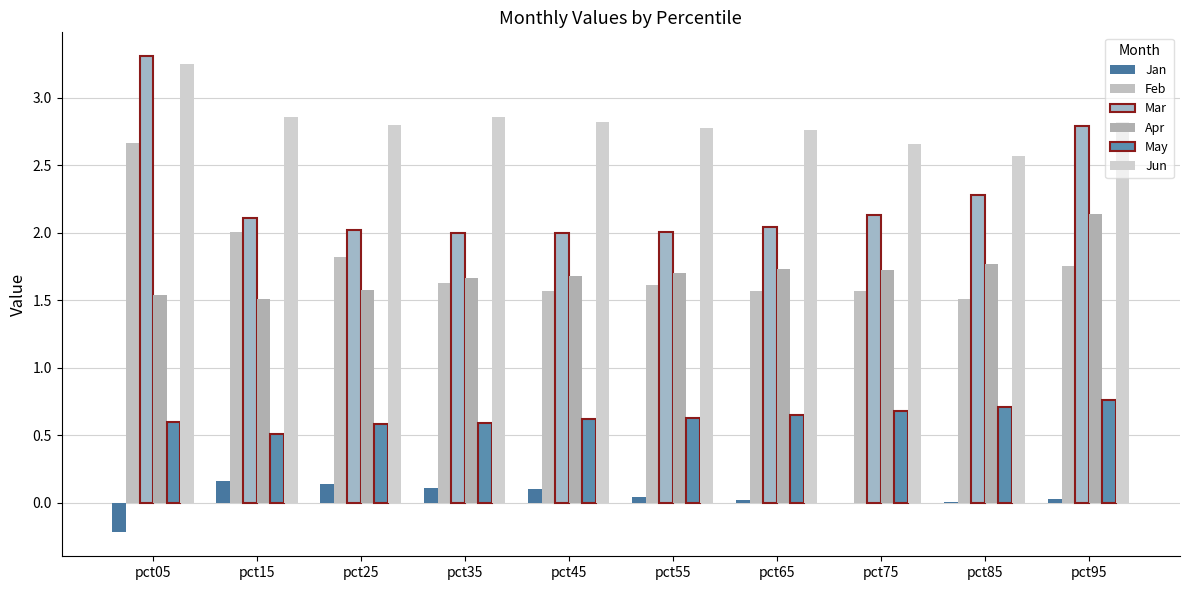

Which series has the widest spread of values?

Mar